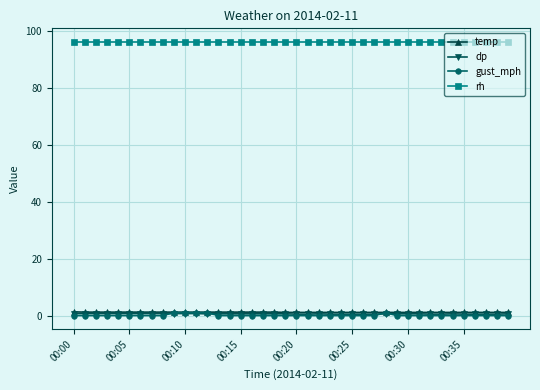

Which series has the largest total across all categories?

rh